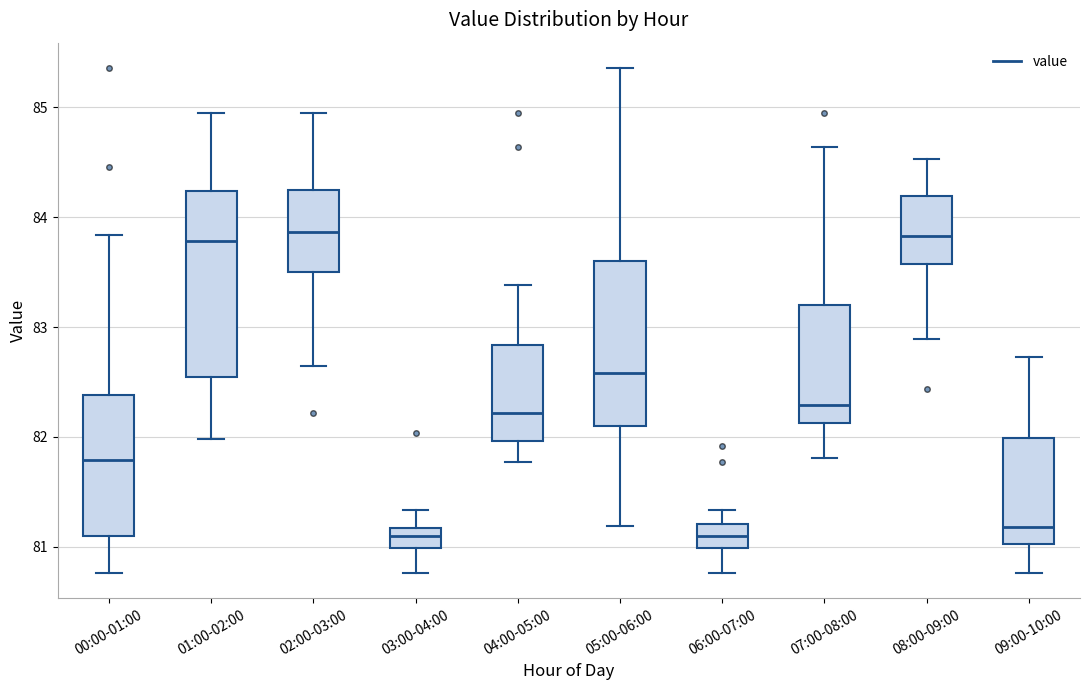

Reading left to right, read every box against the y-axis: the position of its median line, the range the box covers, and the ends of its whiskers. The values are not printed on the chart, so give them approximately, as read against the axis.

00:00-01:00: median 81.8, box 81.1 to 82.4, whiskers 80.8 to 83.8
01:00-02:00: median 83.8, box 82.5 to 84.2, whiskers 82.0 to 85.0
02:00-03:00: median 83.9, box 83.5 to 84.3, whiskers 82.7 to 85.0
03:00-04:00: median 81.1, box 81.0 to 81.2, whiskers 80.8 to 81.3
04:00-05:00: median 82.2, box 82.0 to 82.8, whiskers 81.8 to 83.4
05:00-06:00: median 82.6, box 82.1 to 83.6, whiskers 81.2 to 85.4
06:00-07:00: median 81.1, box 81.0 to 81.2, whiskers 80.8 to 81.3
07:00-08:00: median 82.3, box 82.1 to 83.2, whiskers 81.8 to 84.6
08:00-09:00: median 83.8, box 83.6 to 84.2, whiskers 82.9 to 84.5
09:00-10:00: median 81.2, box 81.0 to 82.0, whiskers 80.8 to 82.7